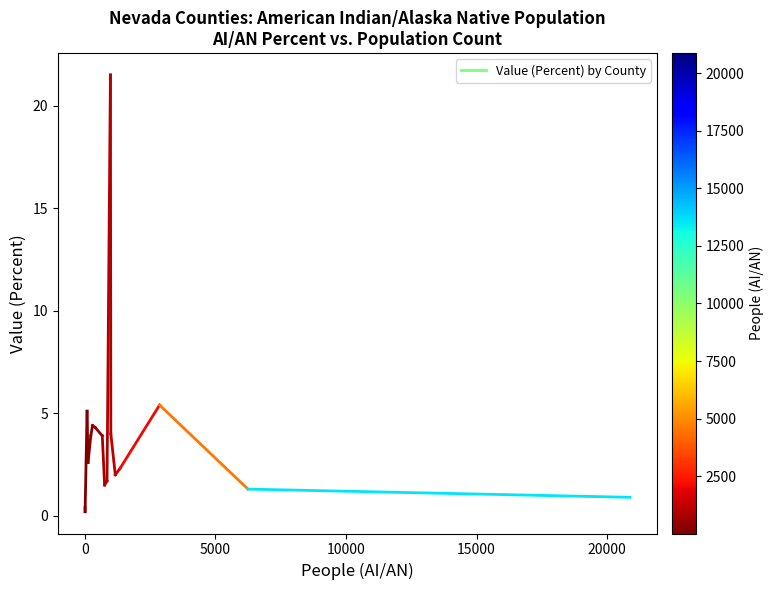

Is it true that the value at 0 is 0.1?

False